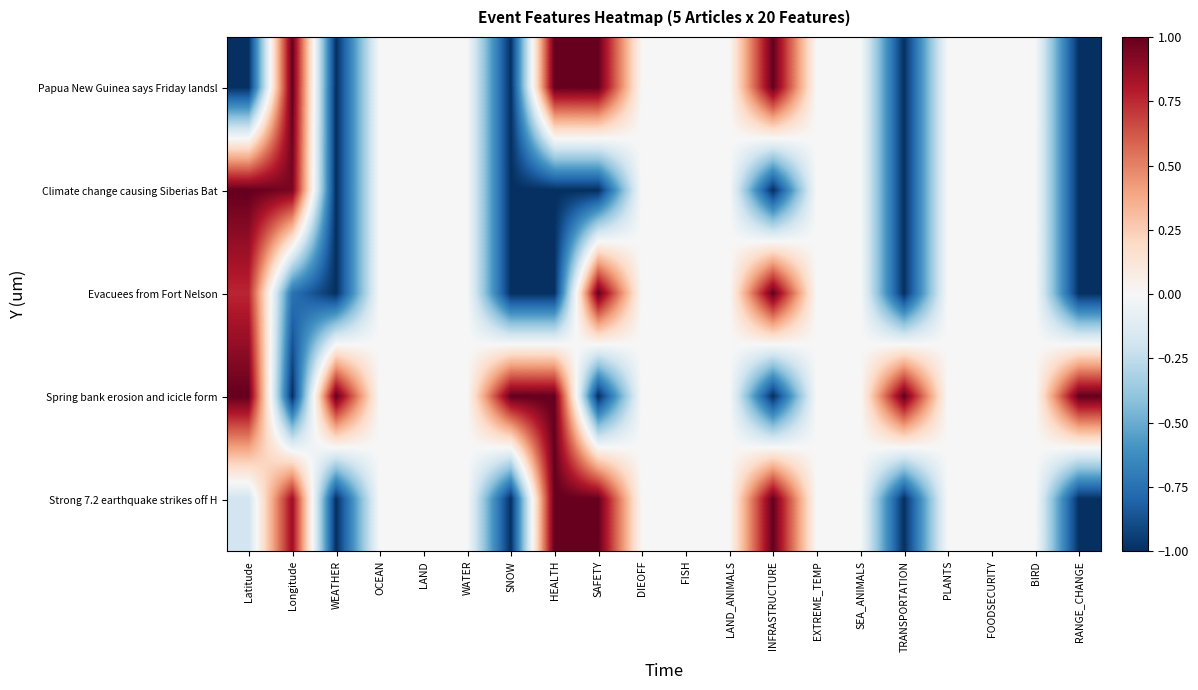

Which has a higher value, DIEOFF or SNOW?

DIEOFF